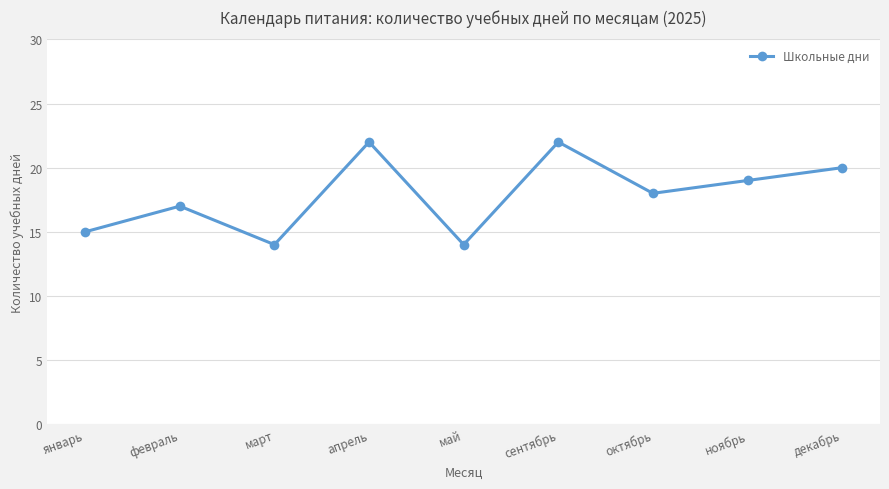

Reading right to left, list all the values displayed in this chart.

20	19	18	22	14	22	14	17	15